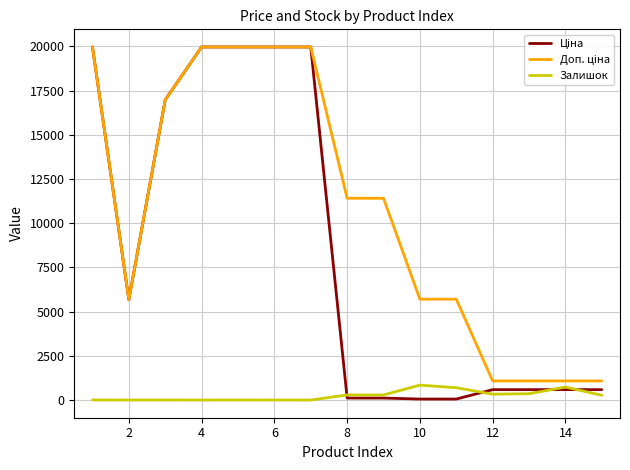

Is this an area chart (filled region under the line)?

No